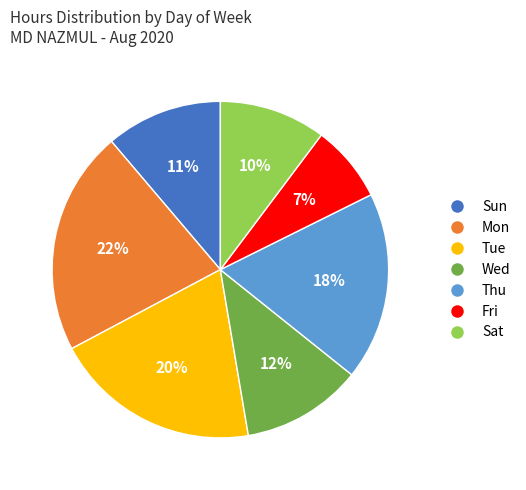

Is there a majority slice in this chart?

No